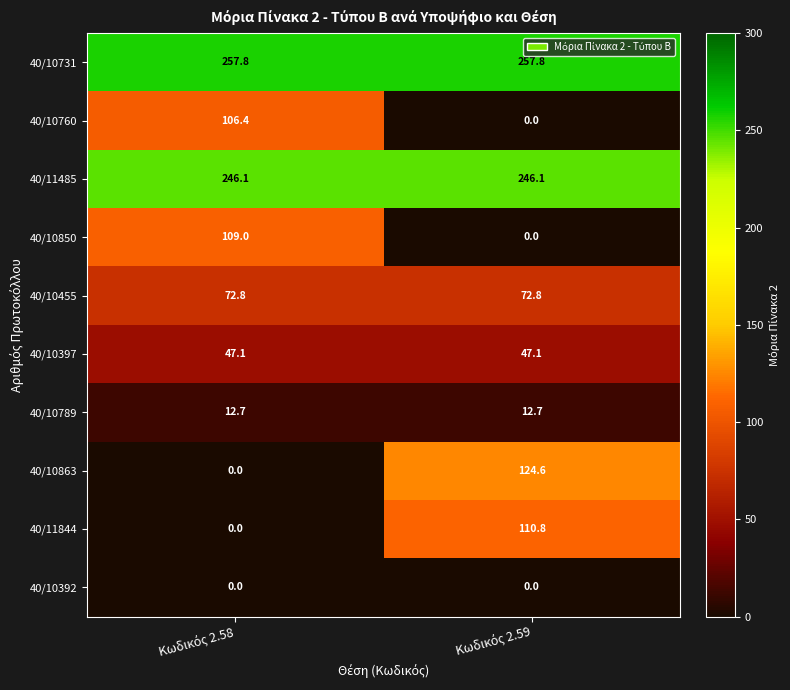

What is the maximum value shown in the chart?

257.8